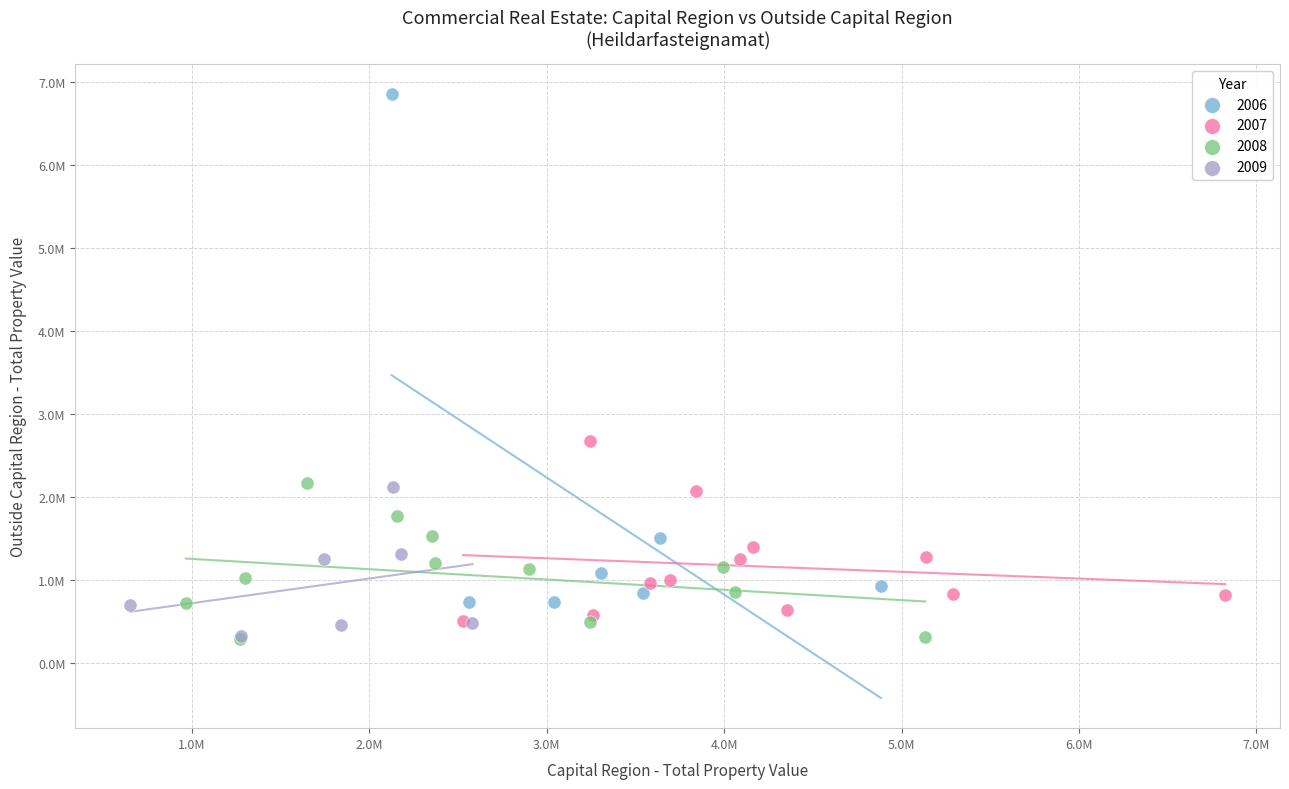

What are all the series names shown in the legend?

2006, 2007, 2008, 2009